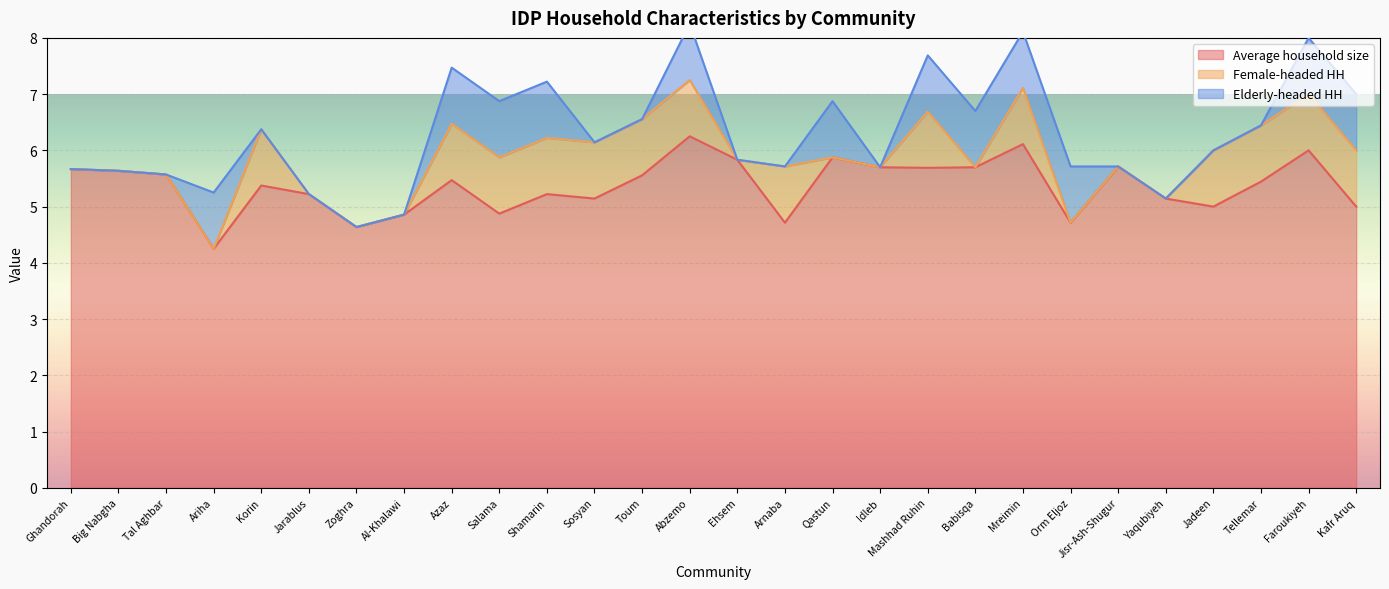

True or false: Elderly-headed HH and Average household size cross at least once.

False